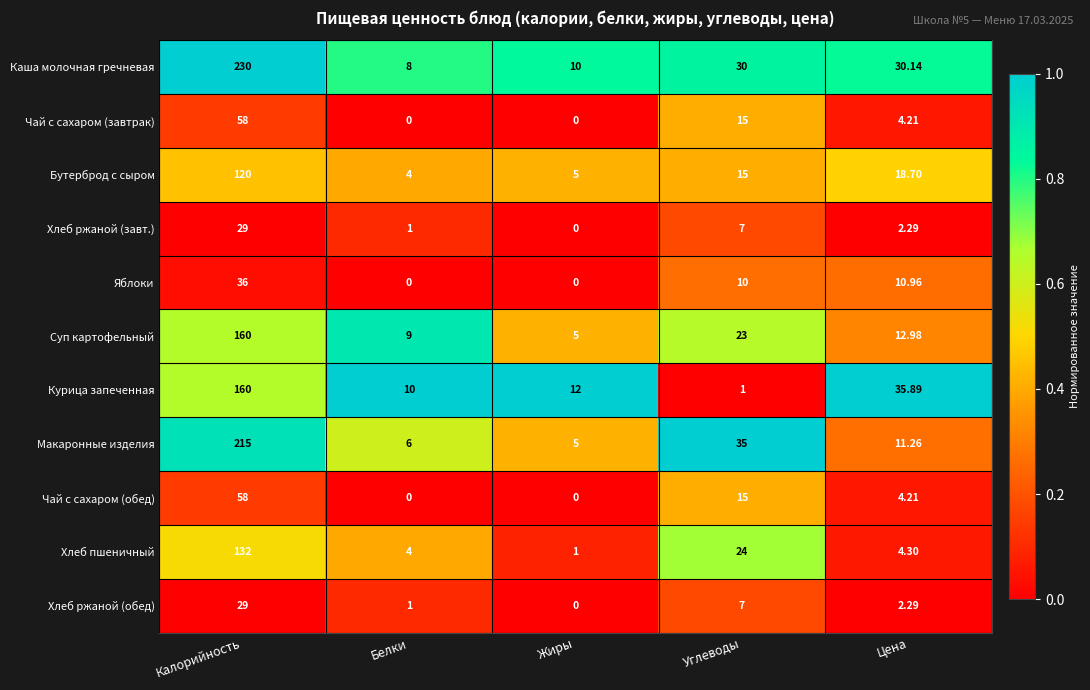

What is the maximum value shown in the chart?

230.0